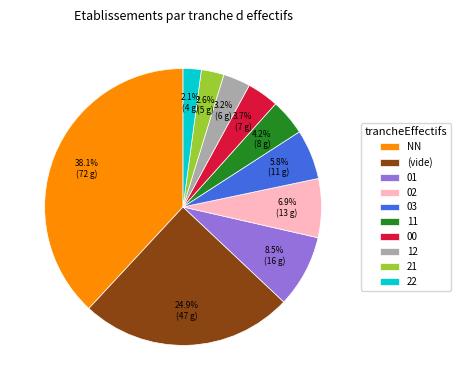

To the nearest percent, what is the difference between the largest and smallest slice percentages?

36%